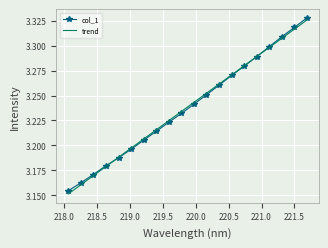

Which series has the largest range (max minus min)?

trend